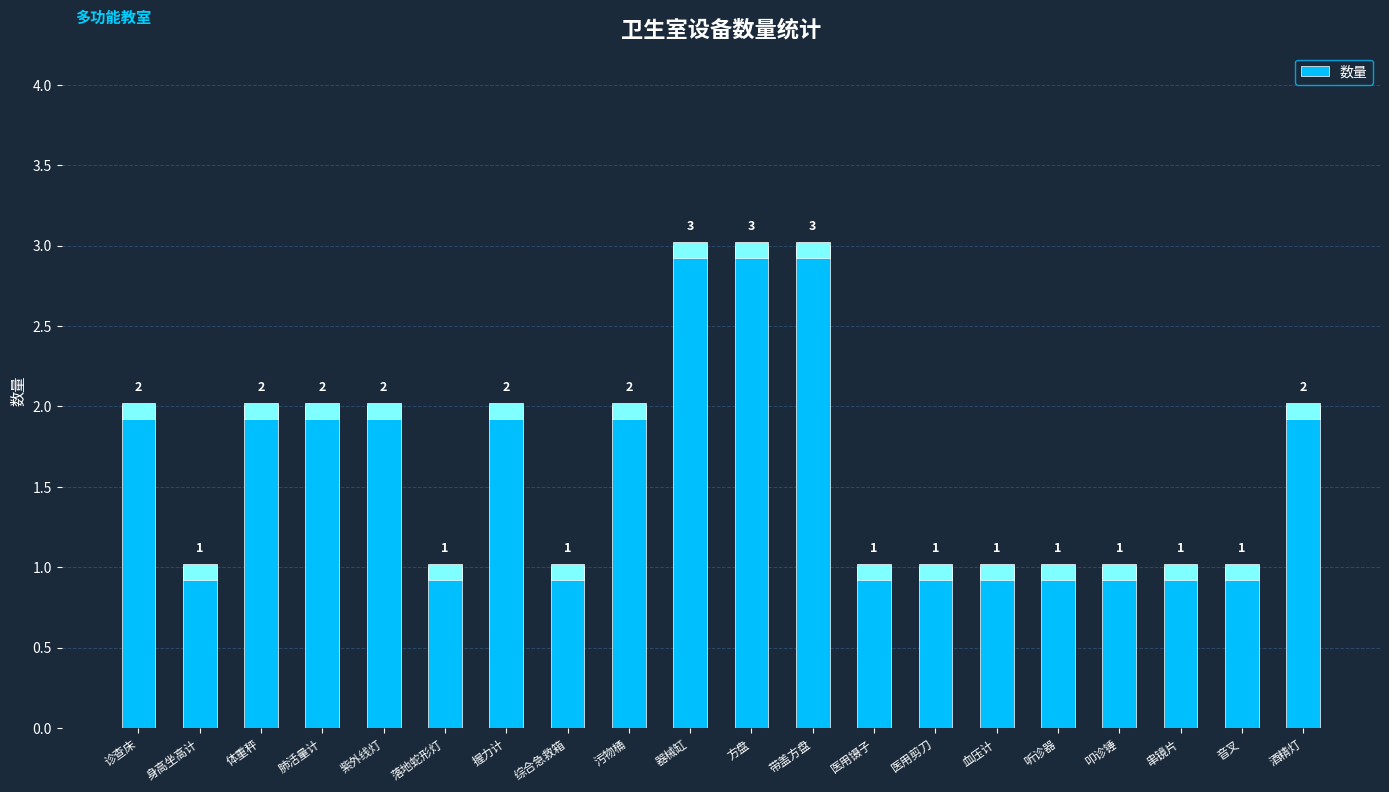

What is the ratio of the value at 带盖方盘 to the value at 握力计?

1.5